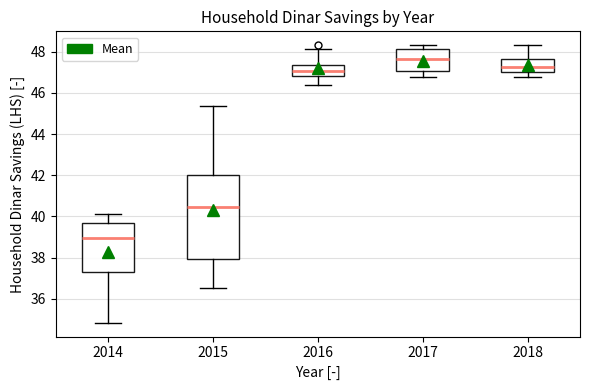

Comparing the boxes themselves (not the whiskers), which one is the tallest?

2015